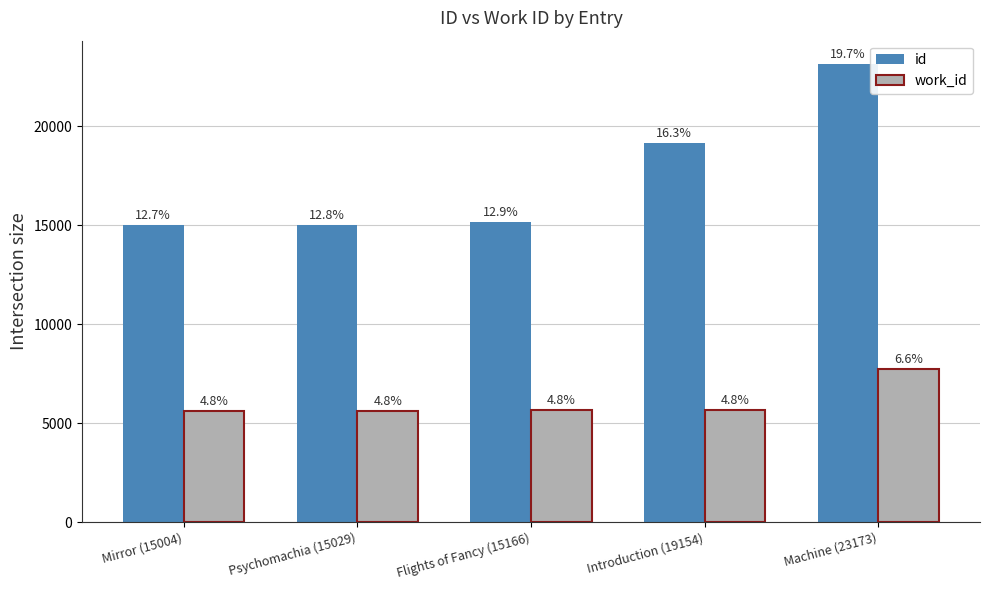

How many bars are there in each group?

2